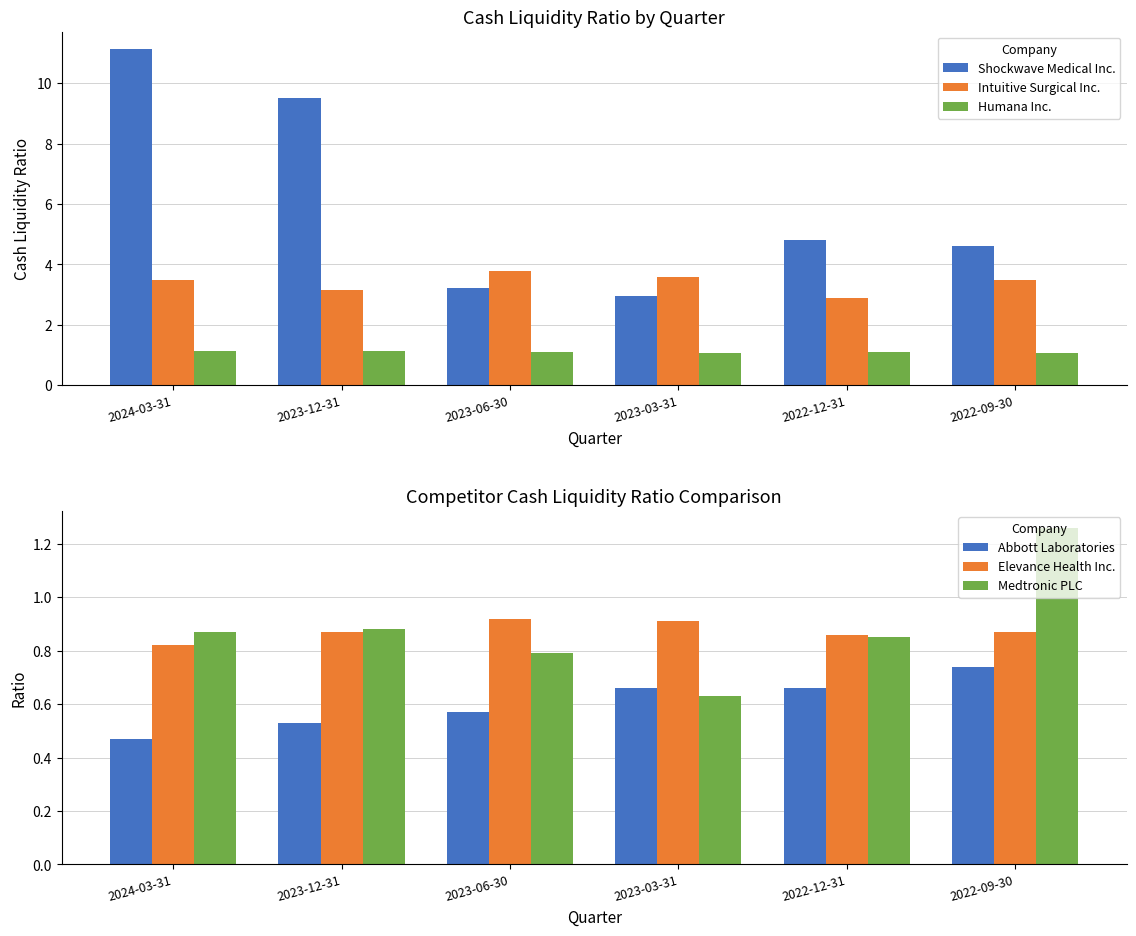

What is the value of the Humana Inc. bar at the 2nd from the left?

1.1